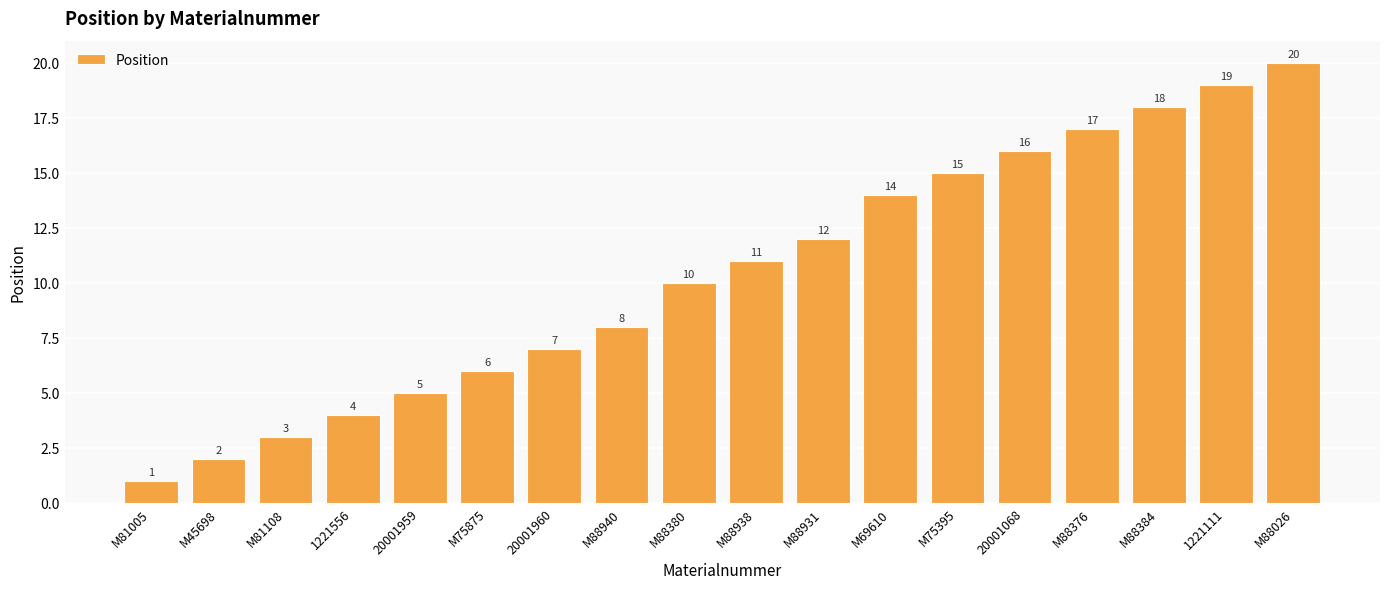

What is the label of the 15th bar from the left?

M88376